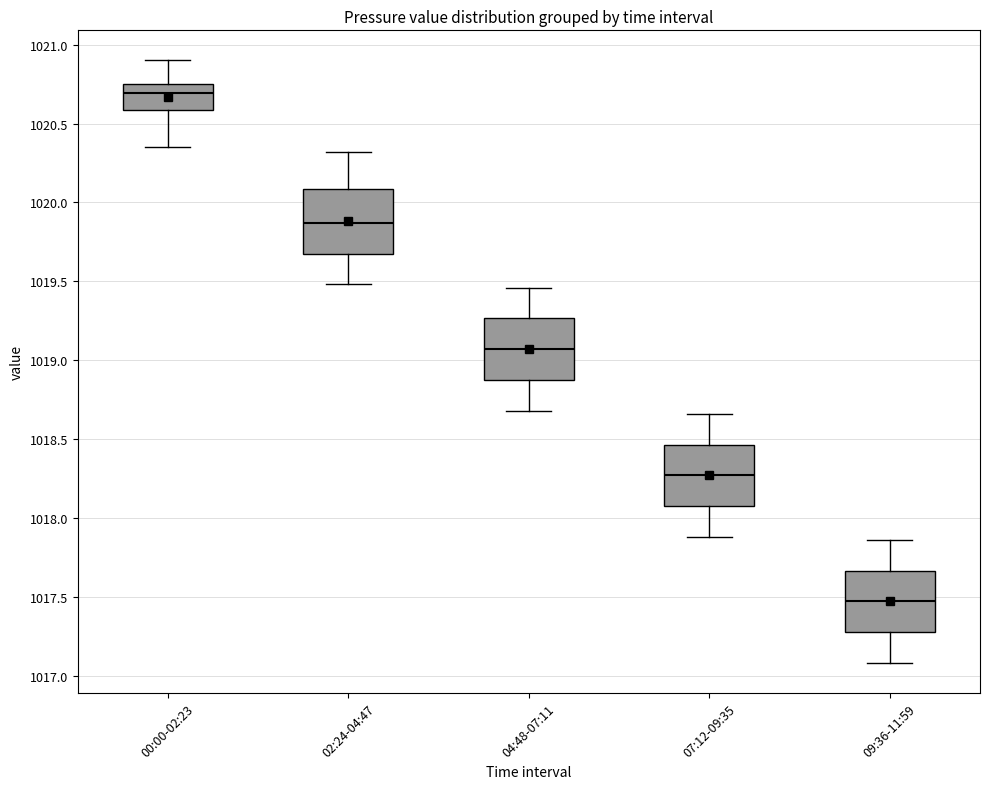

Reading left to right, transcribe this box plot: for each box, give where its median line is, the range the box spans, and where its two whiskers end, as read against the y-axis. The values are not printed on the chart, so give them approximately, as read against the axis.

00:00-02:23: median 1020.70, box 1020.60 to 1020.75, whiskers 1020.35 to 1020.90
02:24-04:47: median 1019.85, box 1019.70 to 1020.10, whiskers 1019.50 to 1020.30
04:48-07:11: median 1019.05, box 1018.90 to 1019.25, whiskers 1018.70 to 1019.45
07:12-09:35: median 1018.25, box 1018.10 to 1018.45, whiskers 1017.90 to 1018.65
09:36-11:59: median 1017.45, box 1017.30 to 1017.65, whiskers 1017.10 to 1017.85